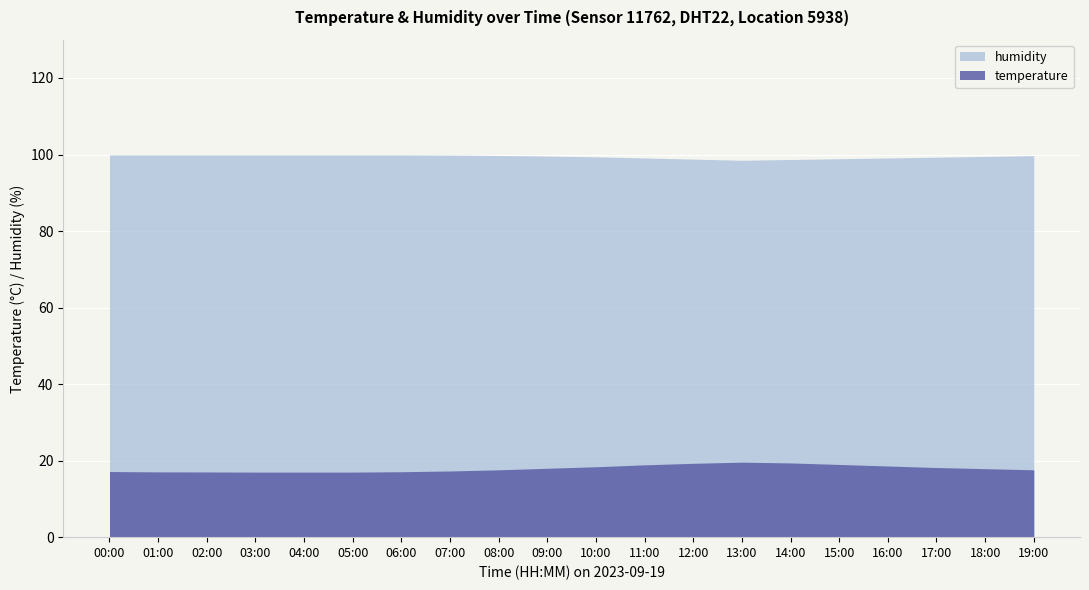

What is the difference between the maximum and second lowest values in the temperature series?

2.6